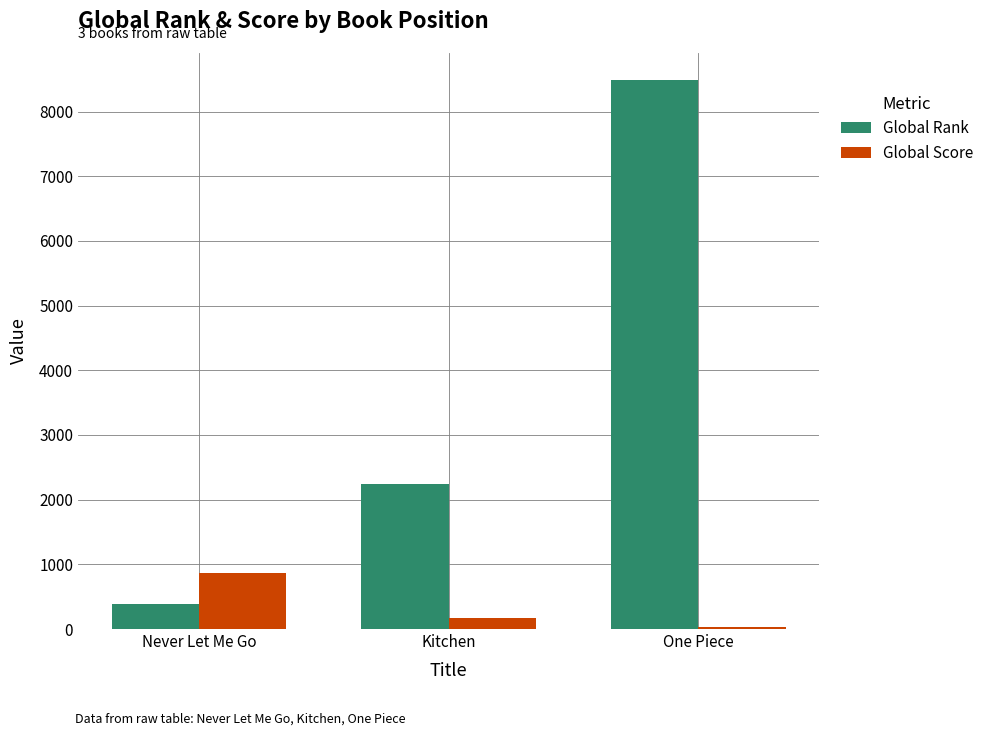

What is the difference between the Global Score values at Never Let Me Go and One Piece?

824